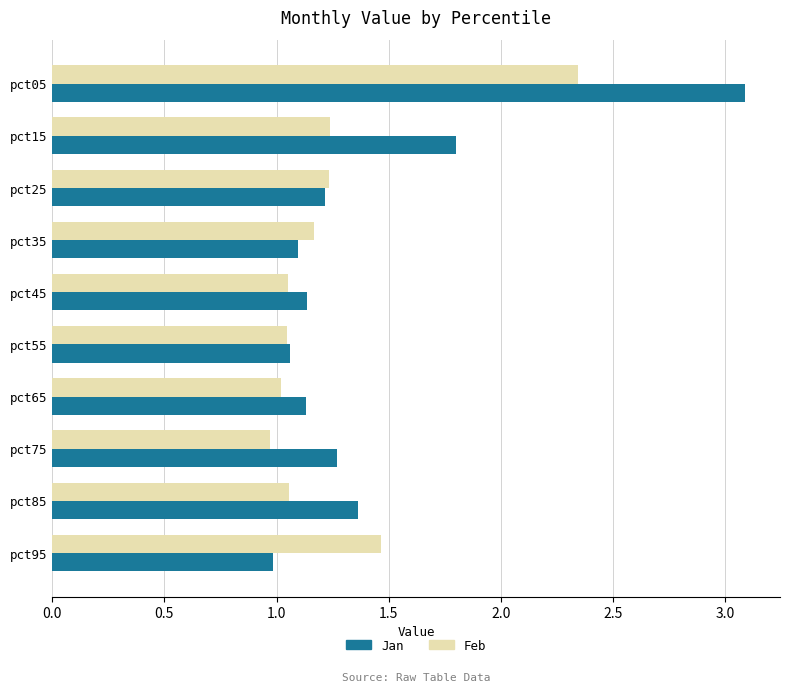

Count the number of data series in this chart.

2